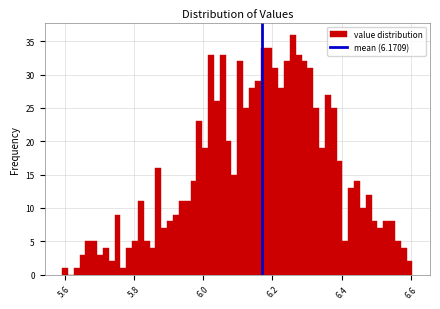

Read against the x-axis, roughly where is the centre of the tallest bar?

6.26